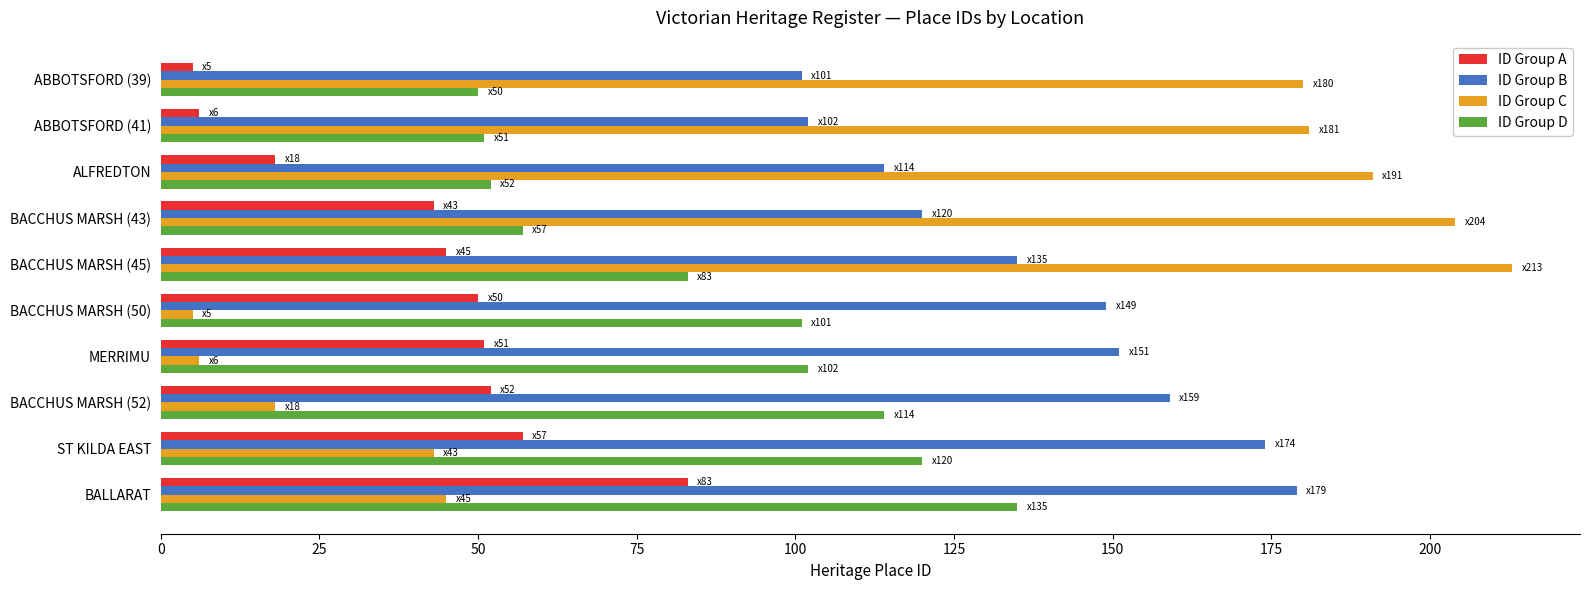

At which category is the sum across all series the highest?

BACCHUS MARSH (45)